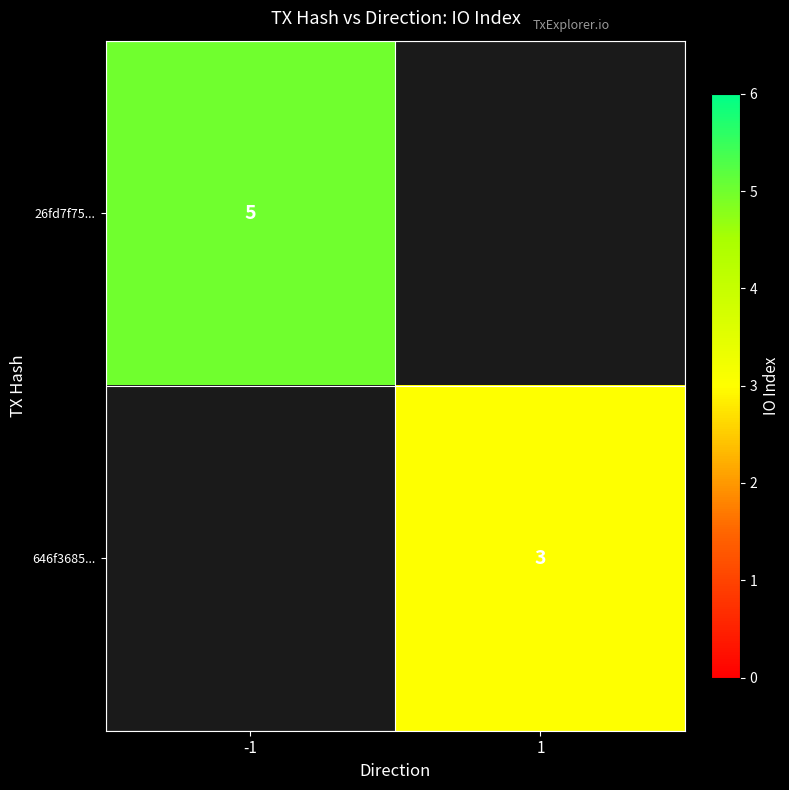

Is the value of 646f3685... at 1 greater than the value of 26fd7f75... at -1?

No